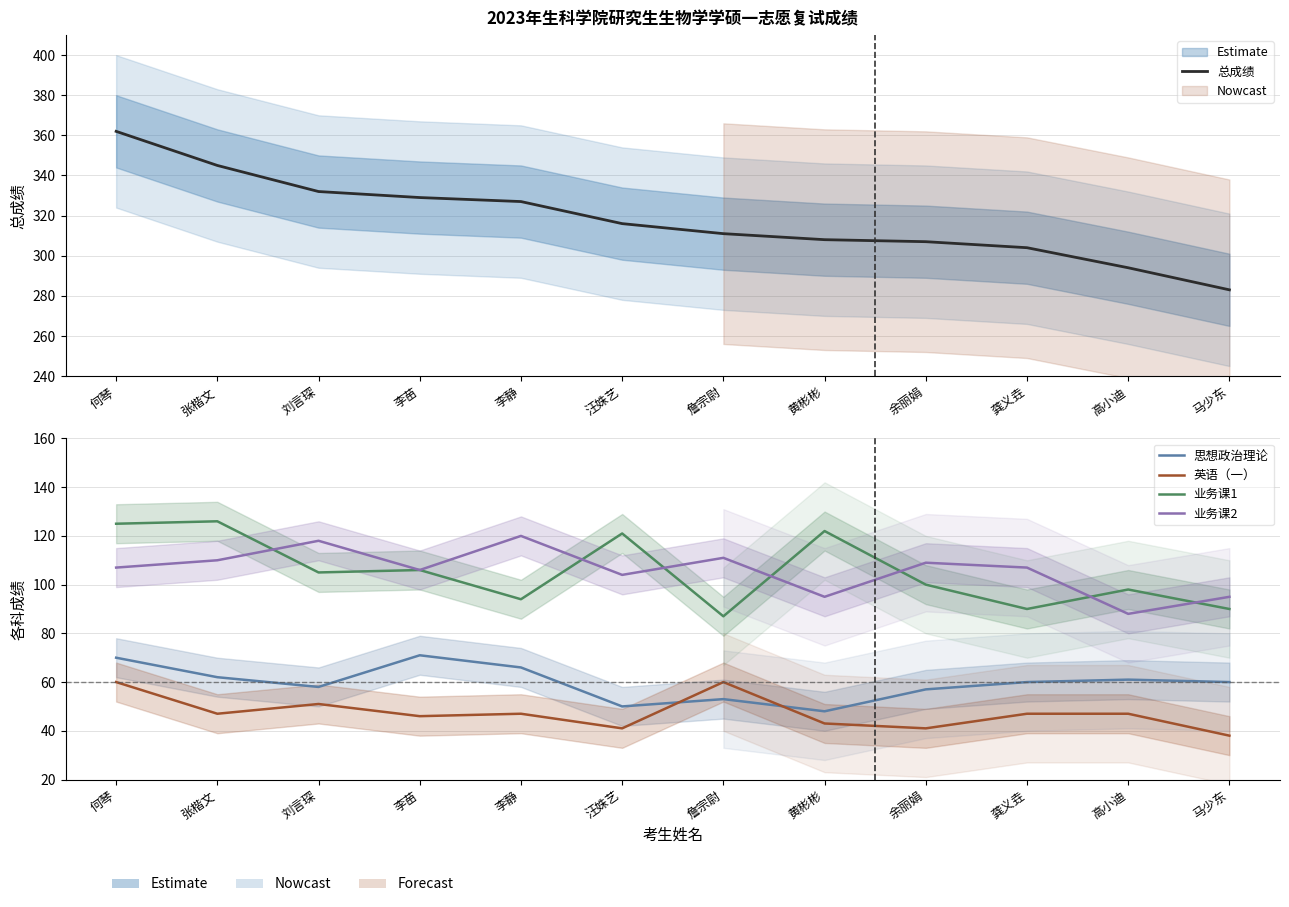

True or false: 总成绩 and 英语（一） intersect in this chart.

False